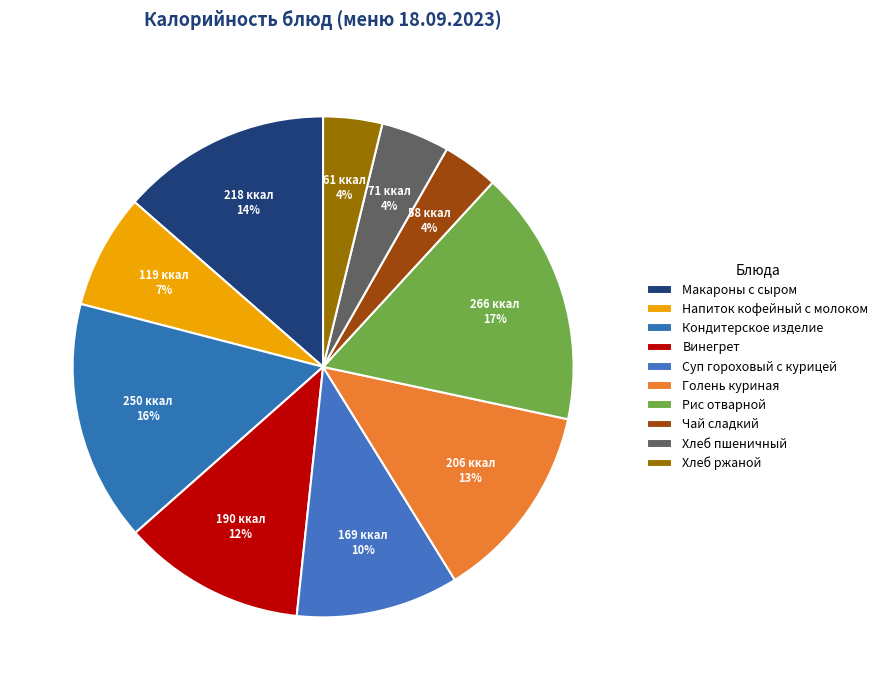

To the nearest percent, what is the combined percentage of Кондитерское изделие and Хлеб ржаной?

19%